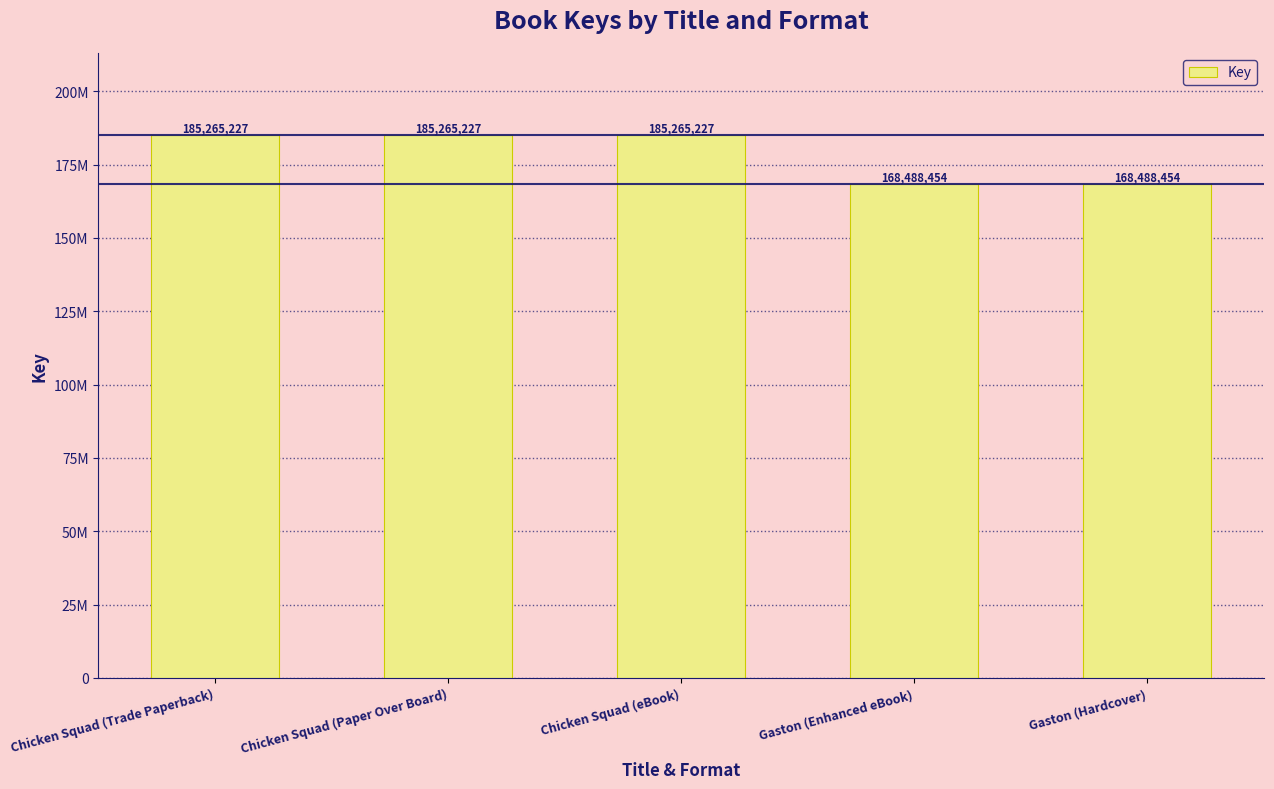

What position from the right is Chicken Squad (Trade Paperback)?

5